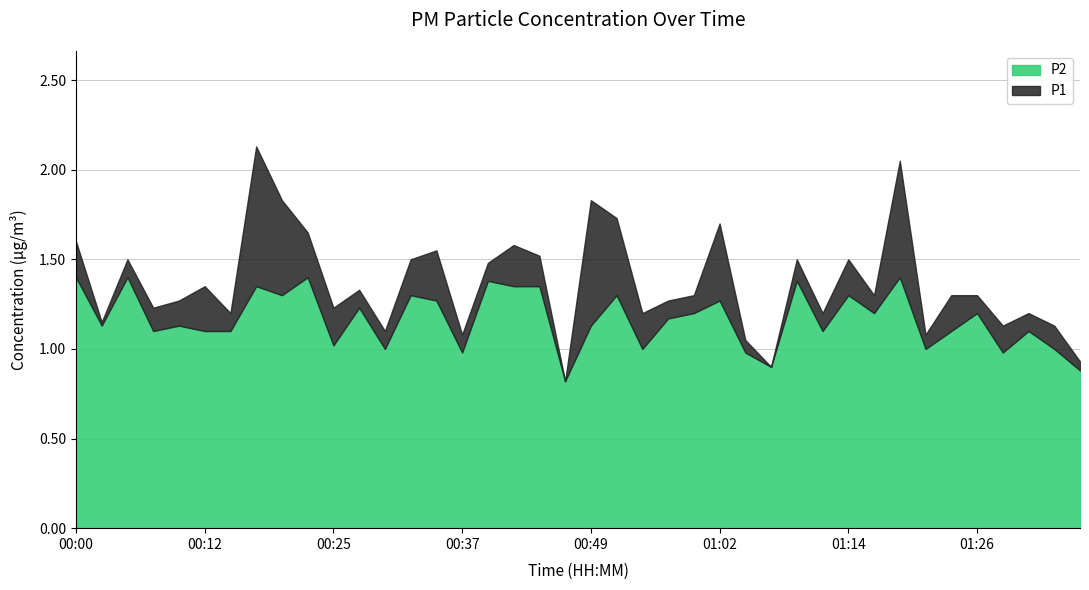

The P2 series shows 1.4 at 00:22. True or false?

True